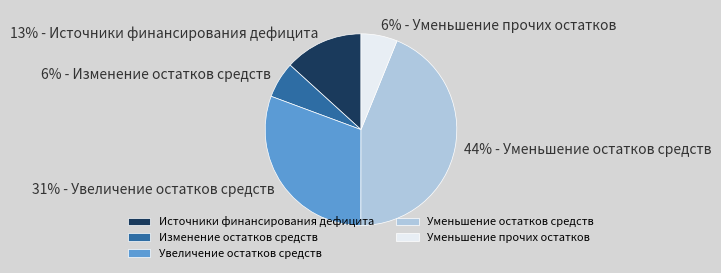

Is there any slice that represents more than half of the pie?

No